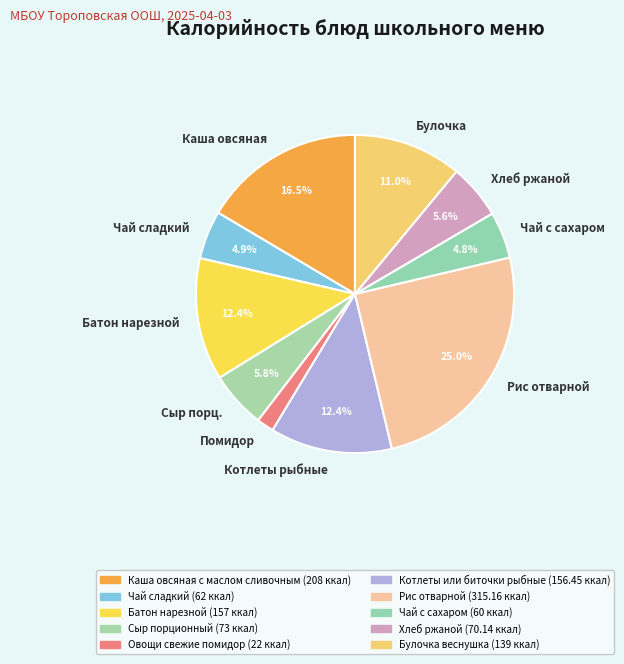

Which category has the smallest portion of the pie?

Помидор